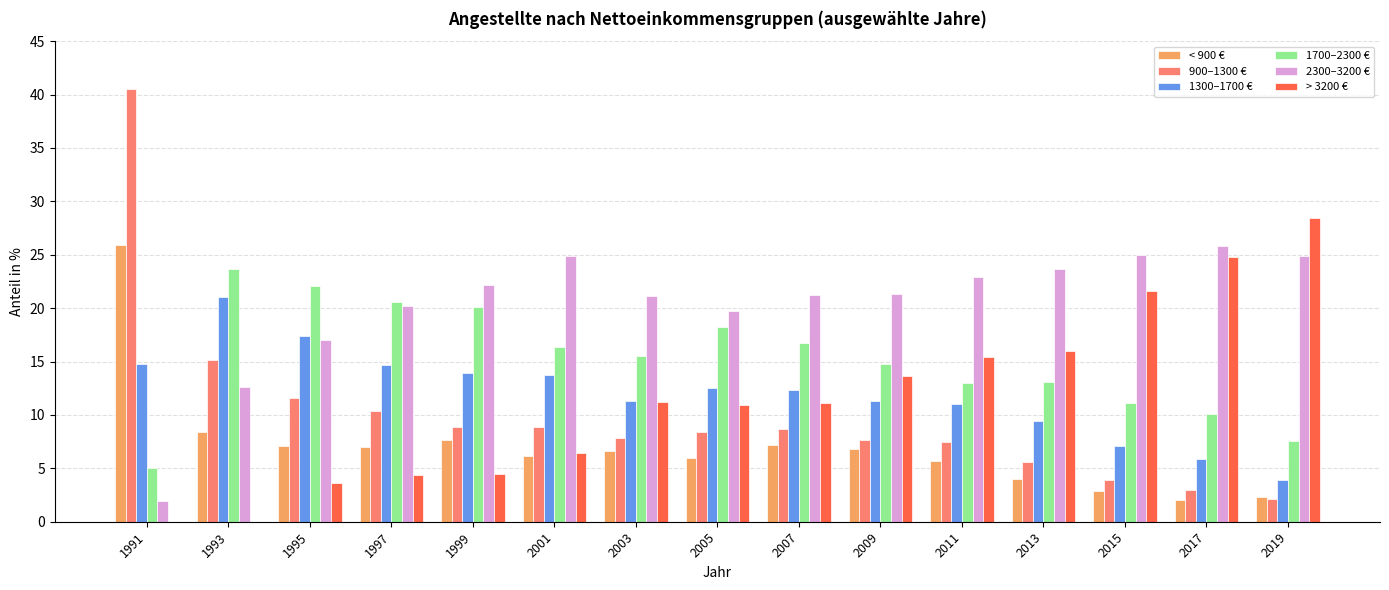

What is the sum of the 2300–3200 € values at 2009 and 2017?

47.1